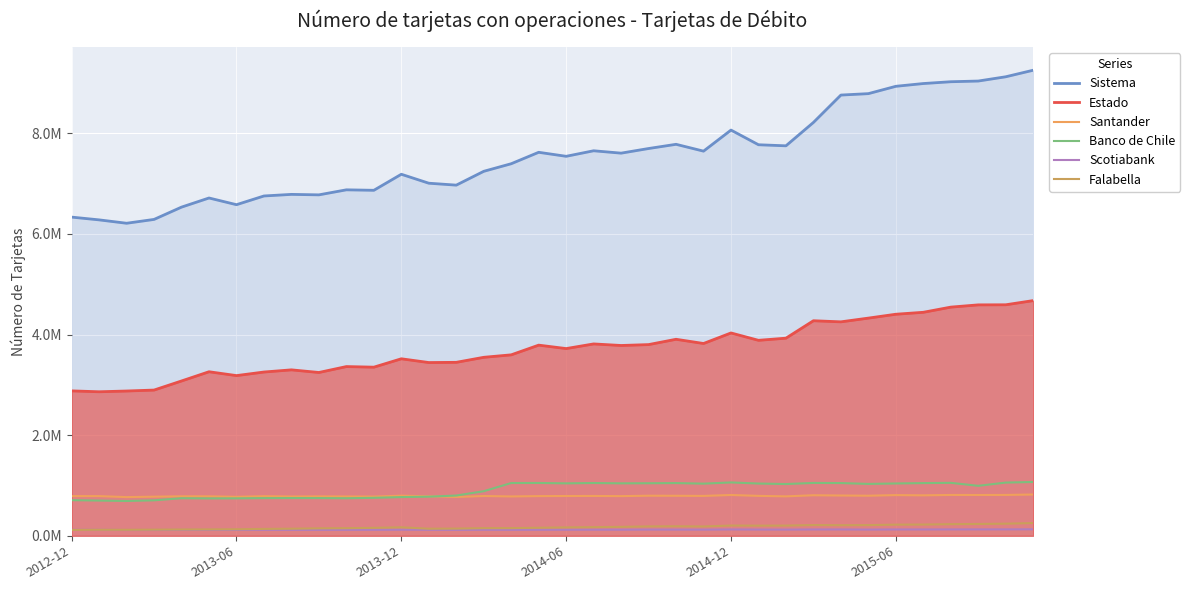

How many Santander values are between 0 and 1?

36